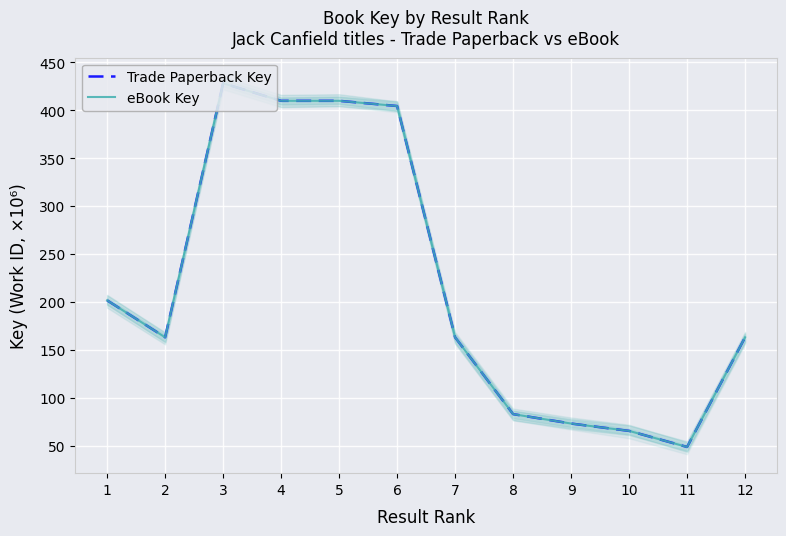

True or false: eBook Key and Trade Paperback Key cross at least once.

False